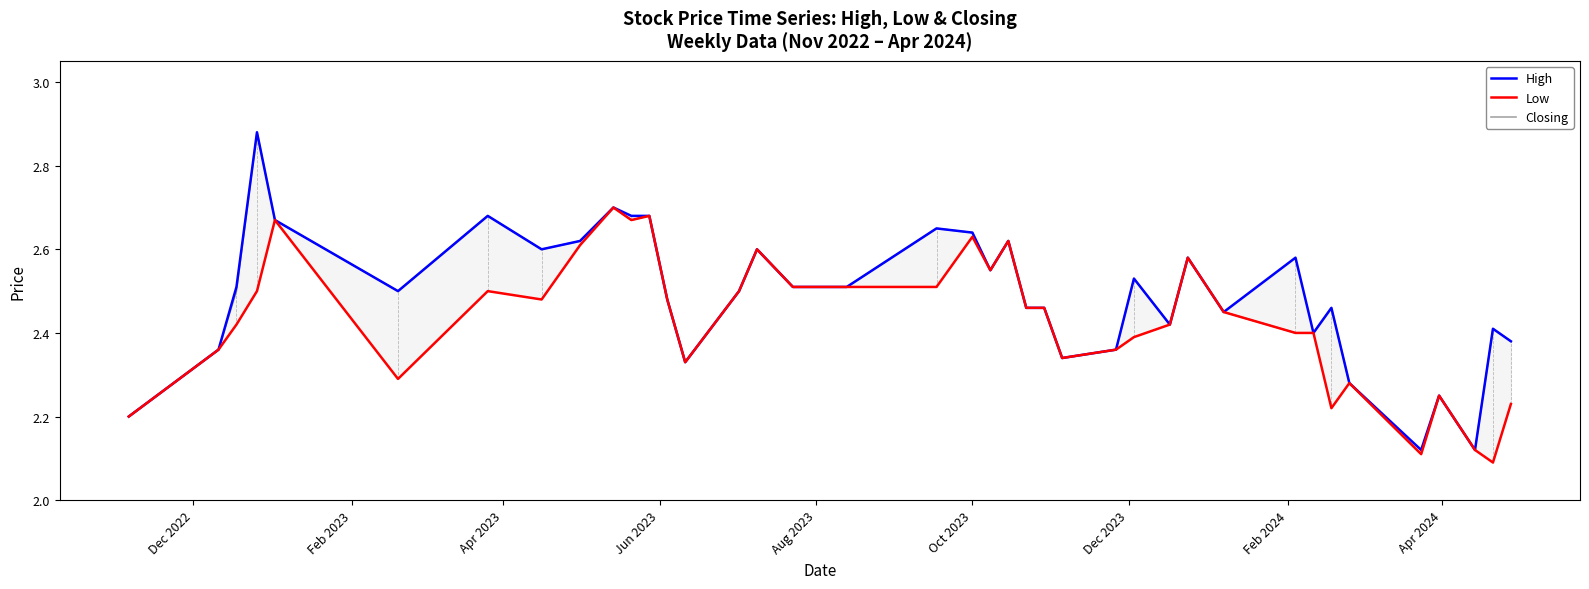

Which series has the largest total across all categories?

High